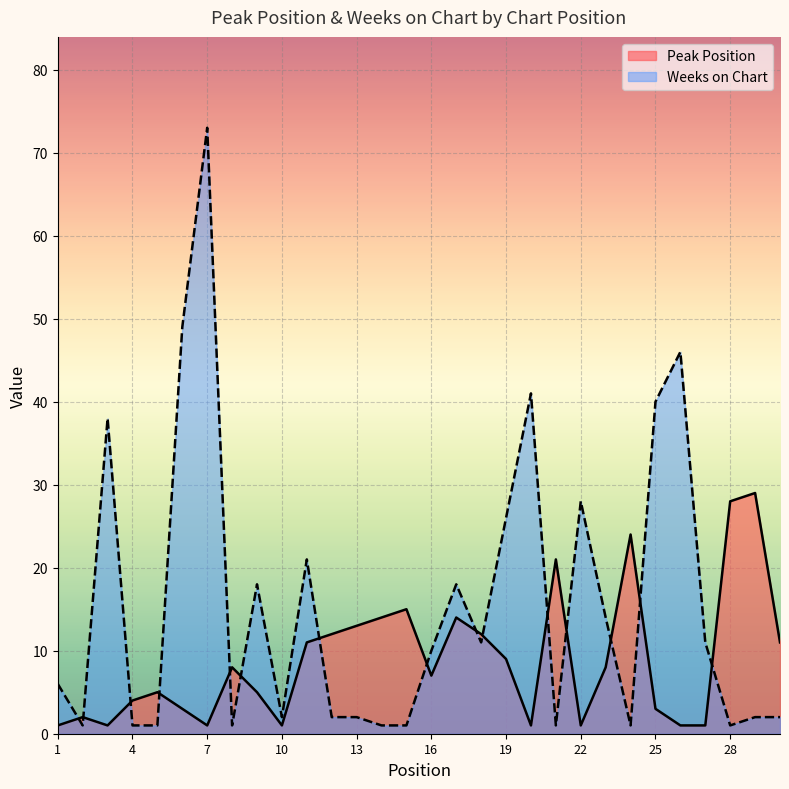

After their last crossing, which series has the higher values: Peak Position or Weeks on Chart?

Peak Position